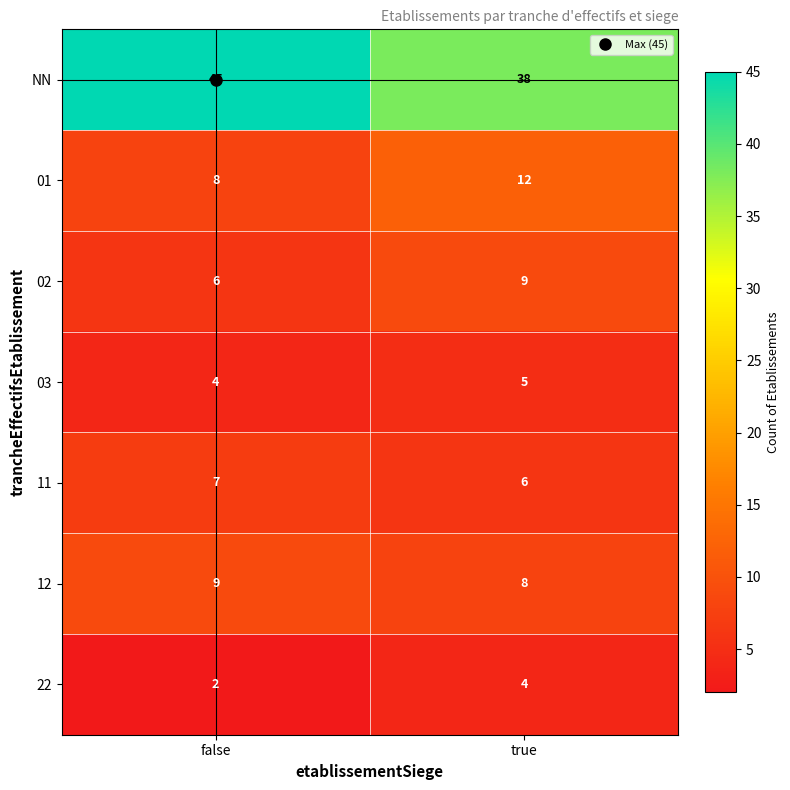

What is the sum of the NN values at false and true?

83